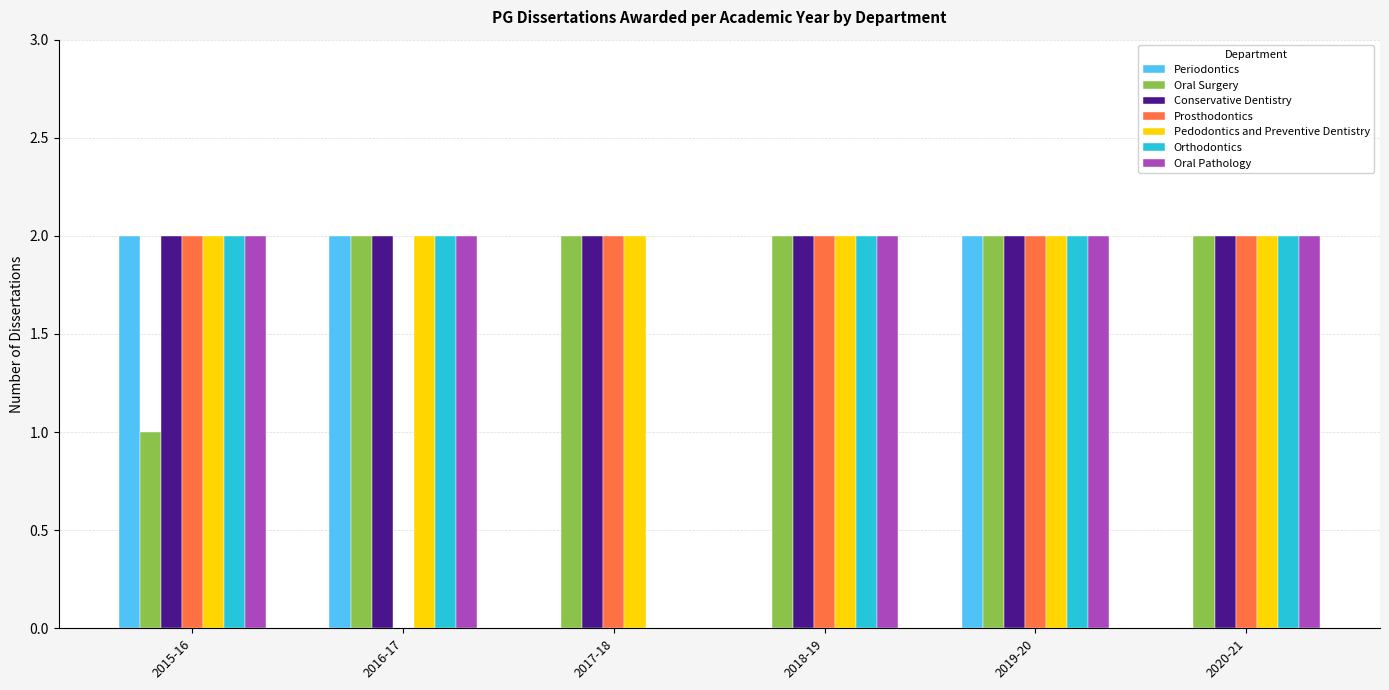

Count the Periodontics values in the range 0 to 2.

6